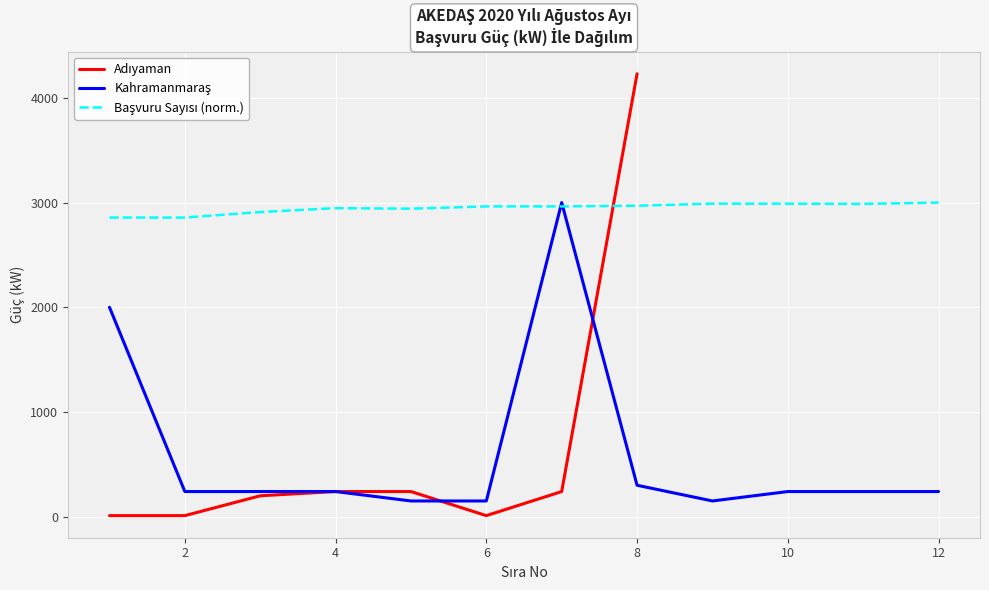

At how many categories does at least one series exceed 1951?

12